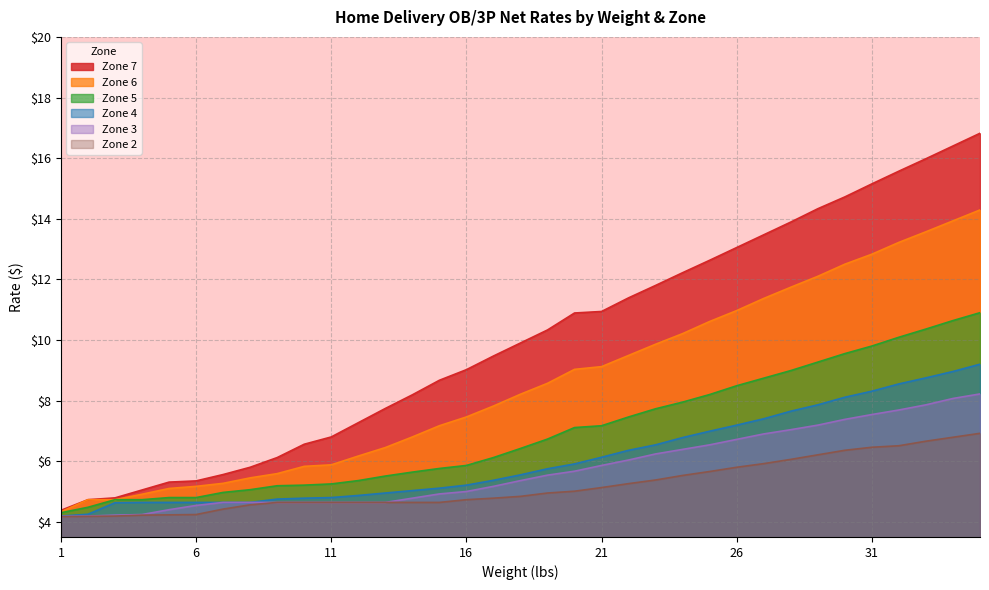

True or false: Zone 4 and Zone 6 intersect in this chart.

False